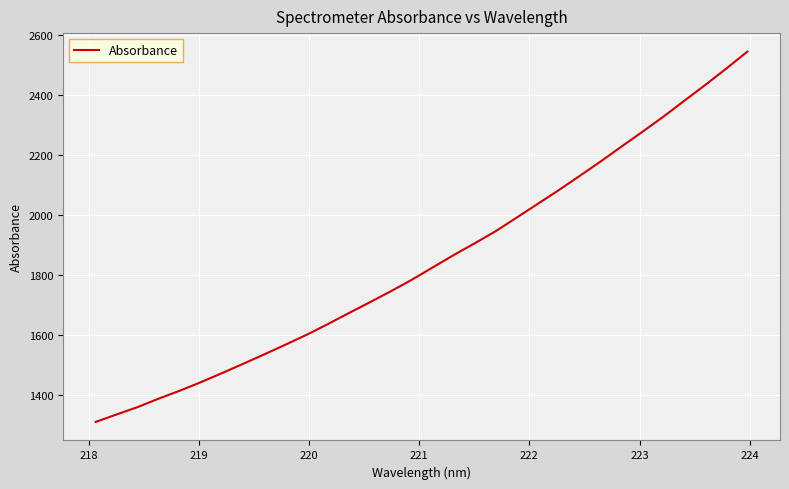

What is the smallest value displayed?

1310.0